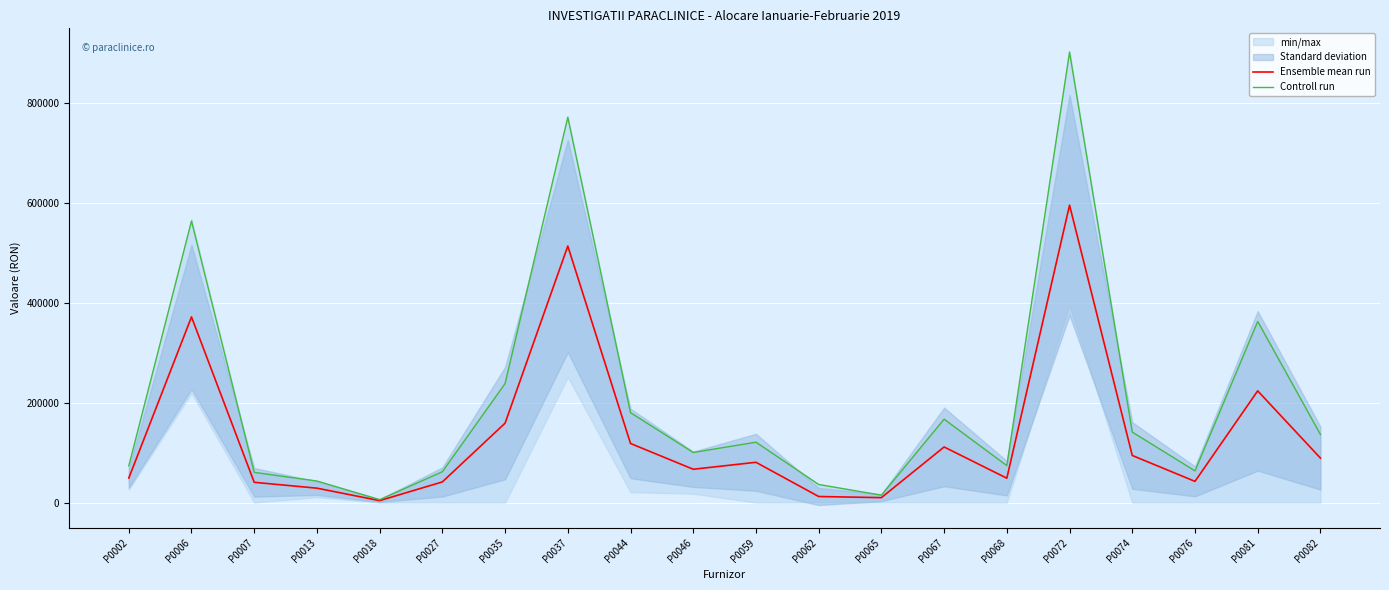

What is the total value across all series at P0068?

122636.1